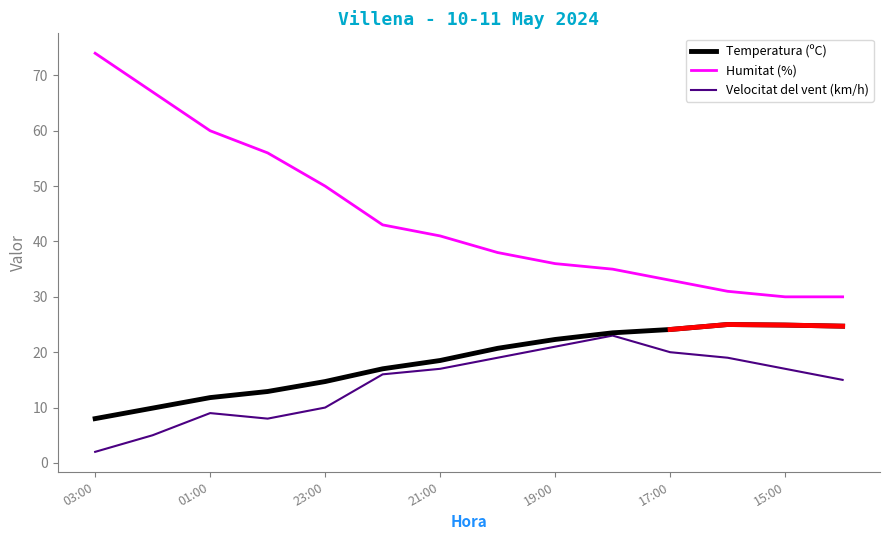

Does the chart have visible grid lines?

No